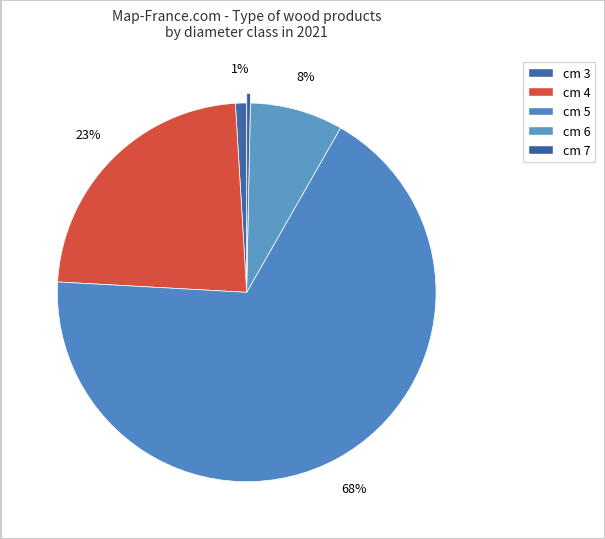

Count the number of slices in the pie.

5